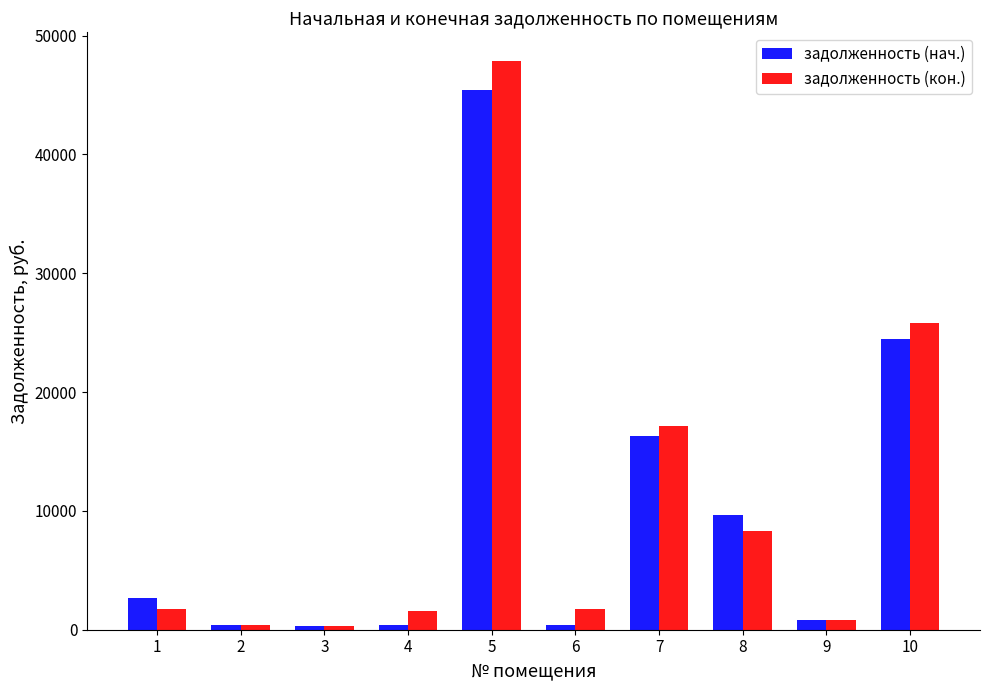

Is the value of задолженность (нач.) at 5 greater than the value of задолженность (кон.) at 8?

Yes